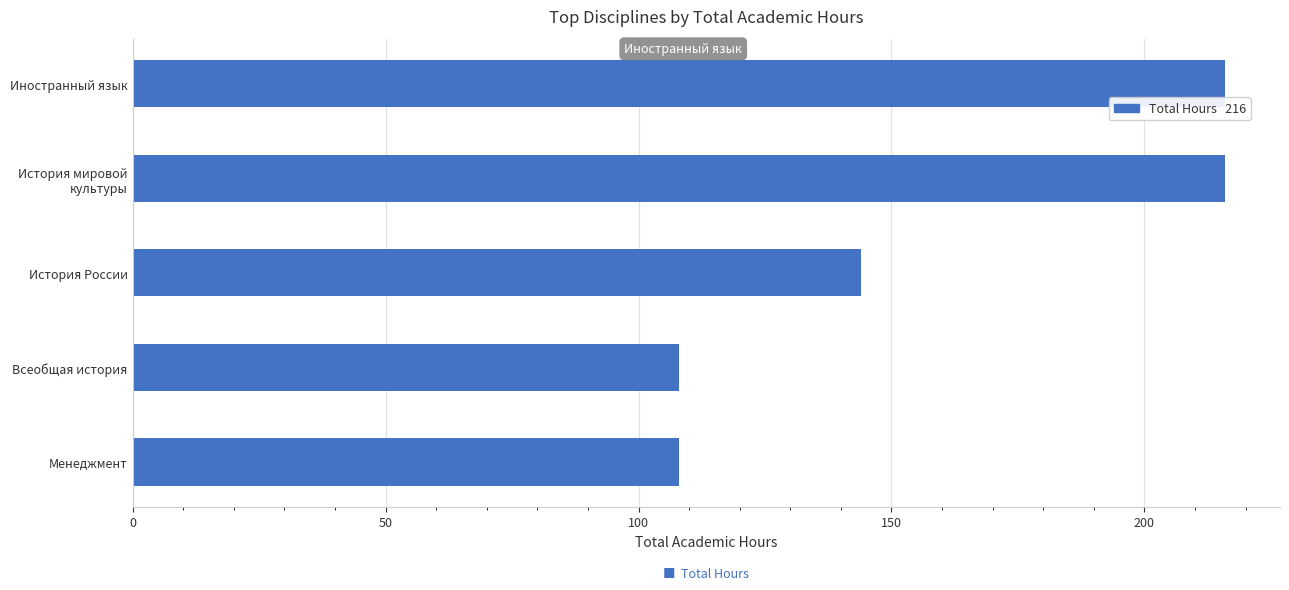

The chart shows a value of 290 at Иностранный язык. True or false?

False